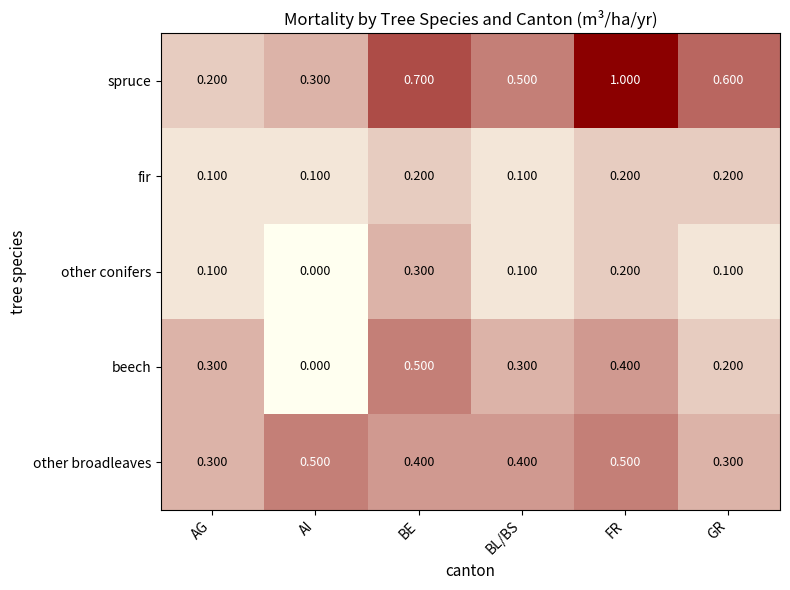

Where is beech nearest to the value 0?

AI